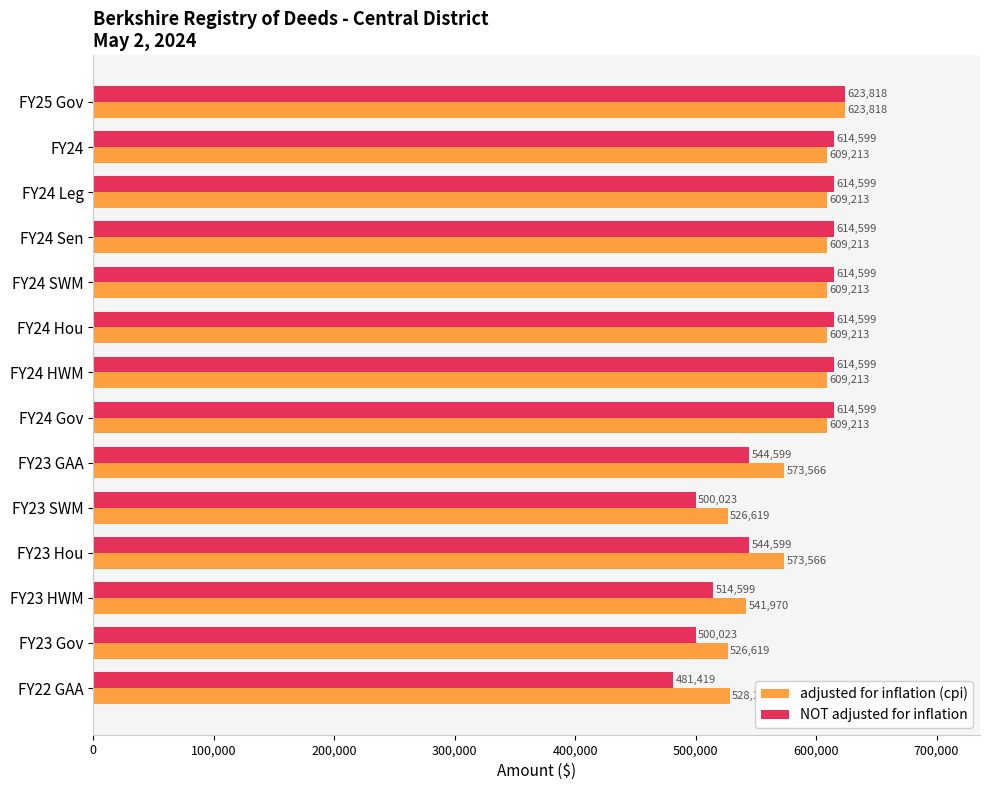

Which series has the widest spread of values?

NOT adjusted for inflation